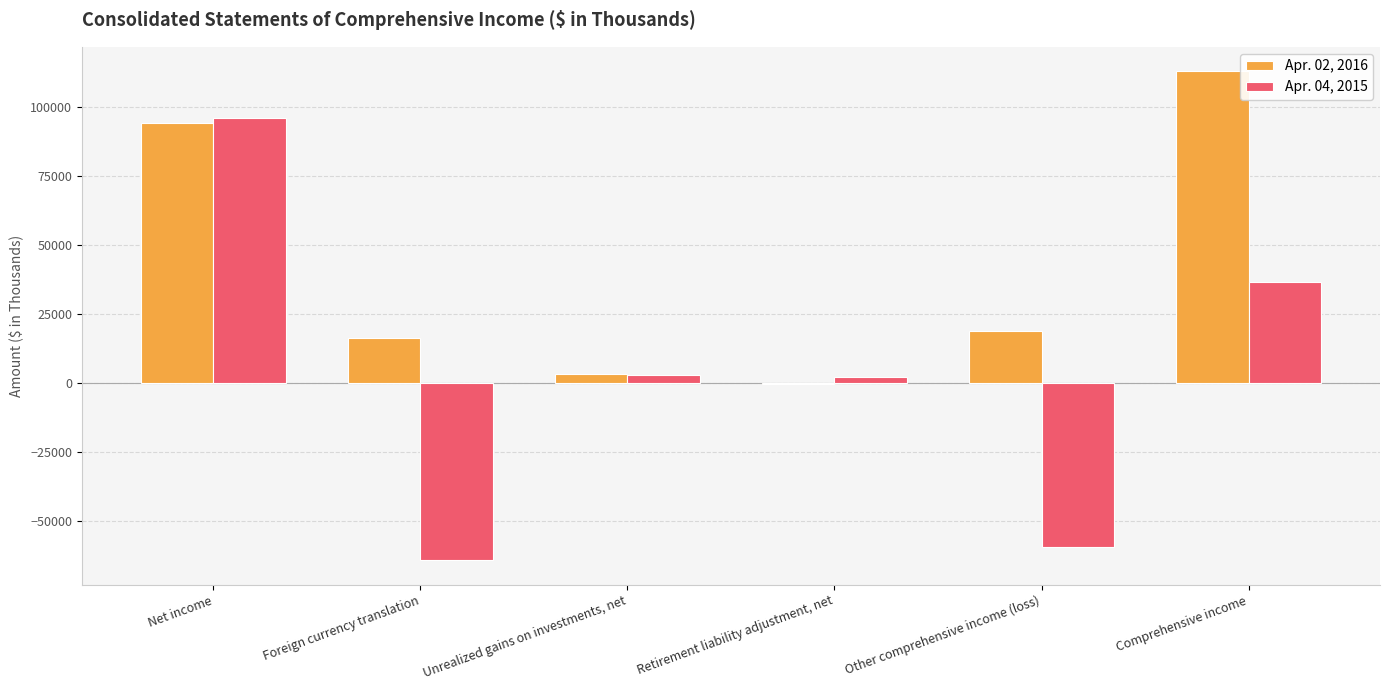

How many groups of bars are there?

6